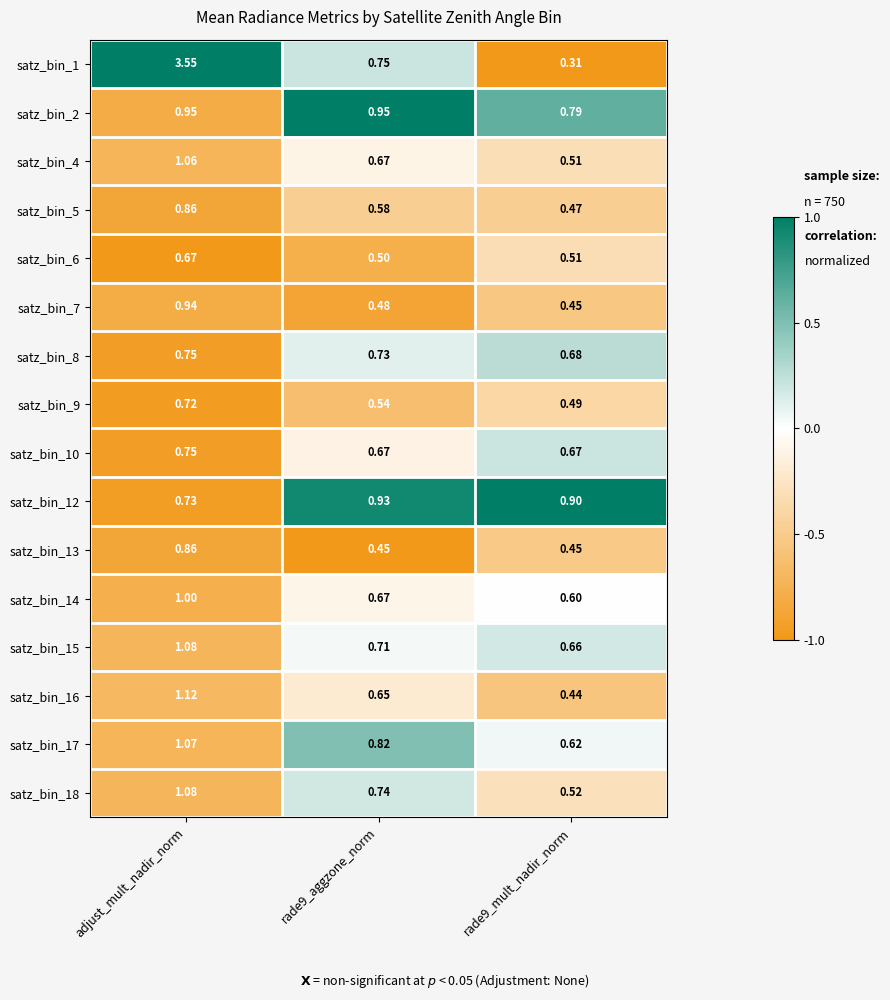

What is the total value across all series at adjust_mult_nadir_norm?

17.2